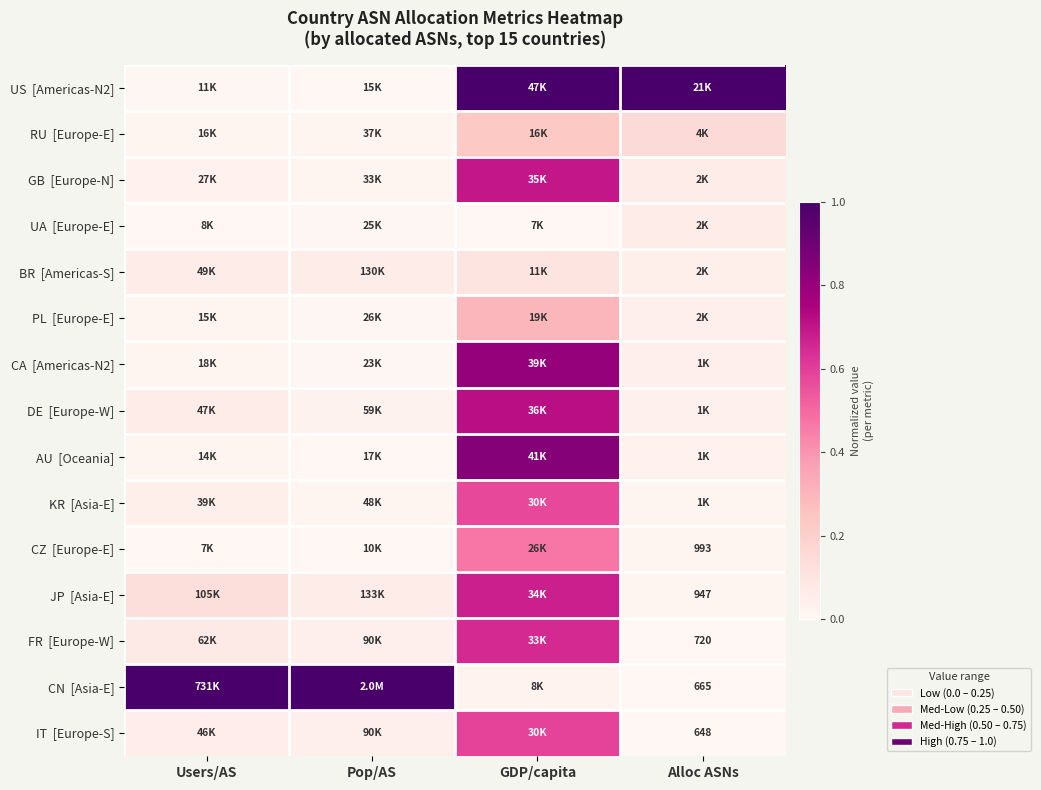

How many distinct data groups are displayed?

15